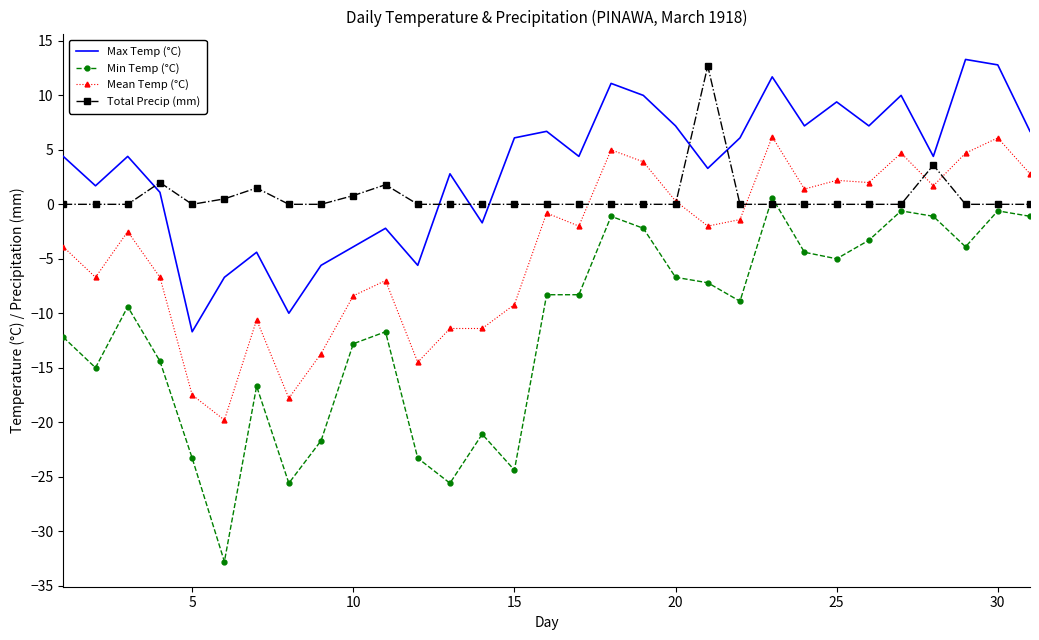

True or false: Min Temp (°C) and Mean Temp (°C) cross at least once.

False